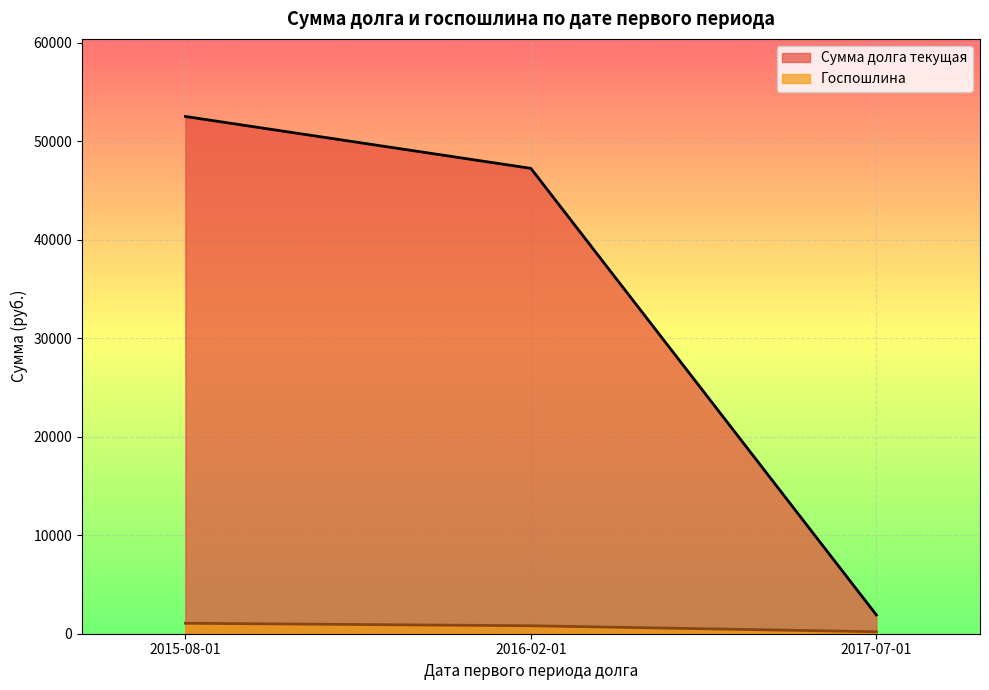

True or false: Госпошлина and Сумма долга текущая cross at least once.

False